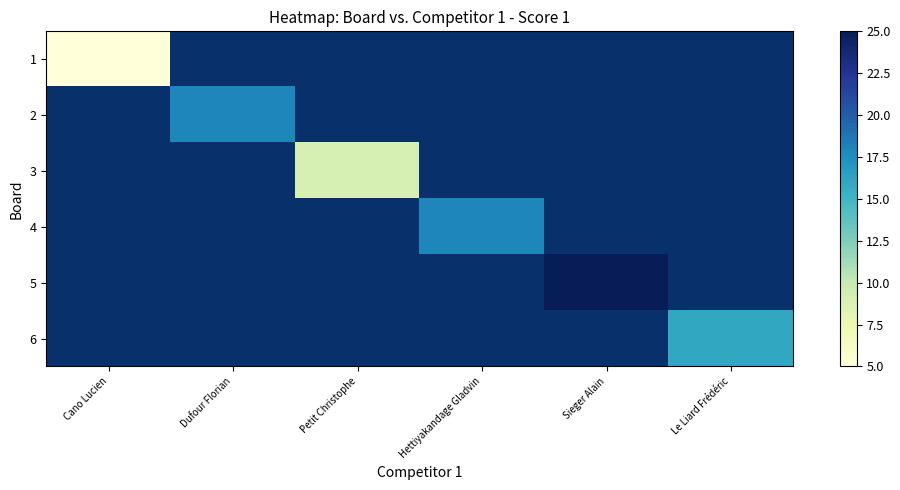

At which label does 1 reach its minimum?

Cano Lucien